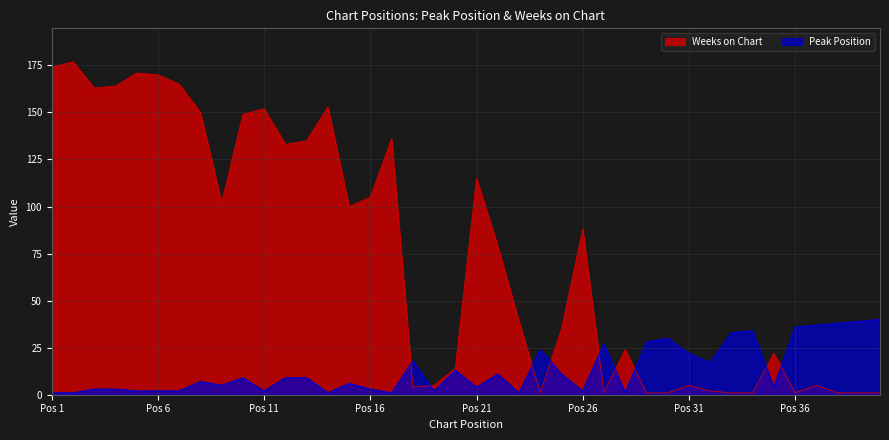

Where does the Weeks on Chart series first go above 79?

Pos 1